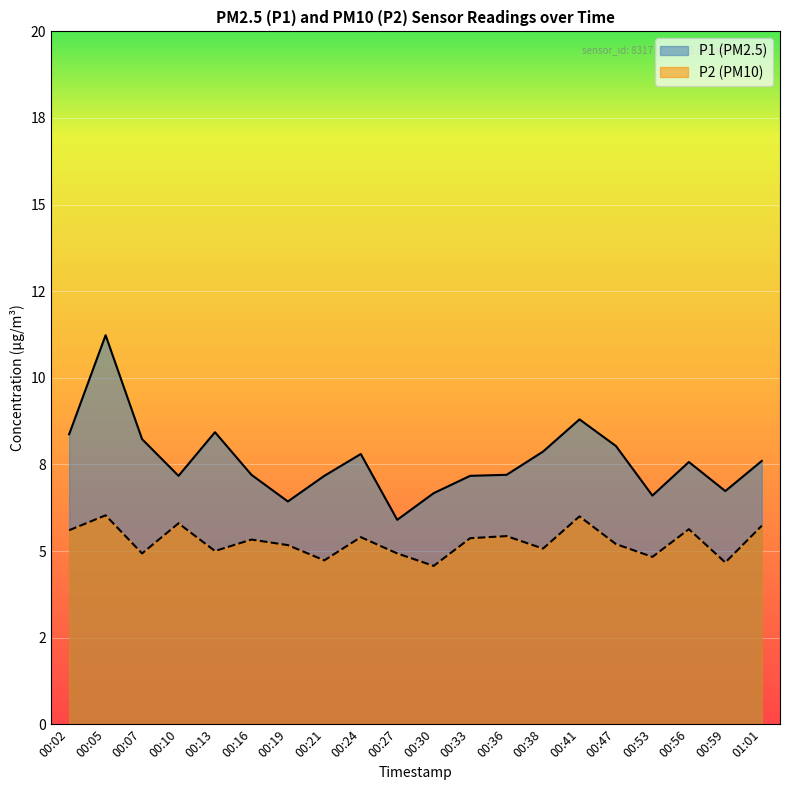

What is the approximate value of P1 at 00:05?

11.2